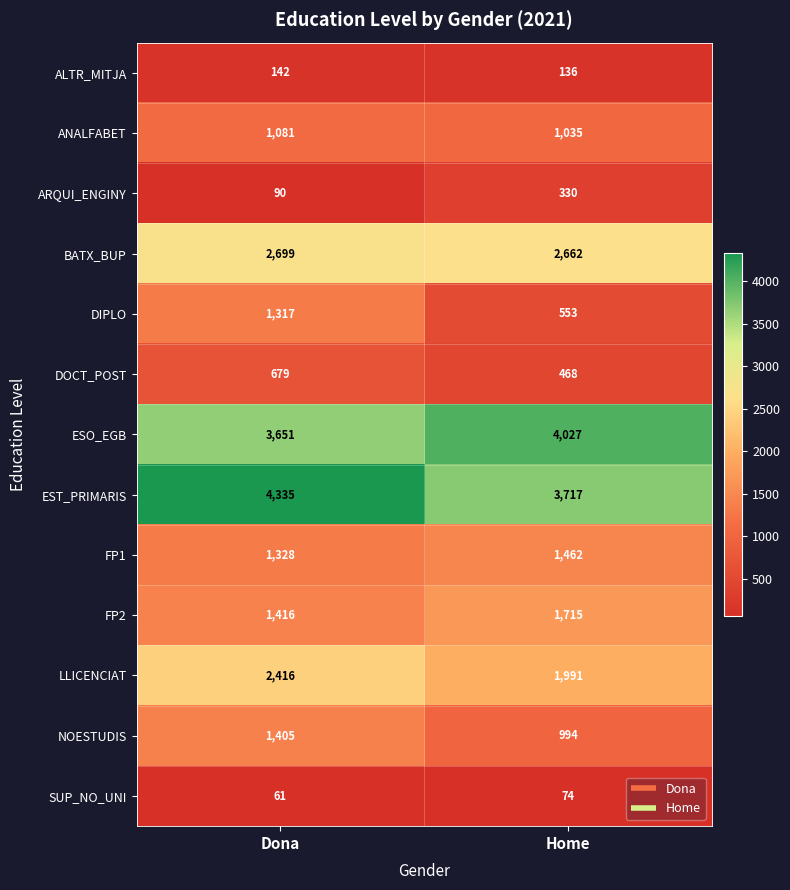

Which series has the largest range (max minus min)?

DIPLO